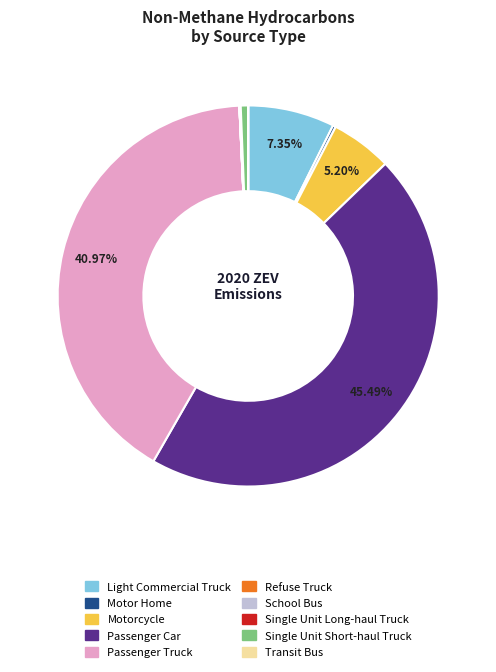

The Single Unit Short-haul Truck slice represents 1% of the pie. True or false?

True